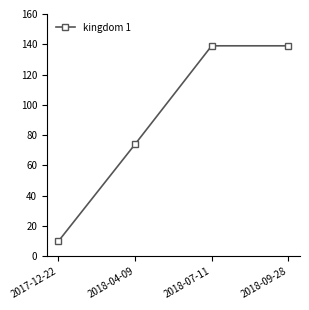

How many lines are shown in the chart?

1